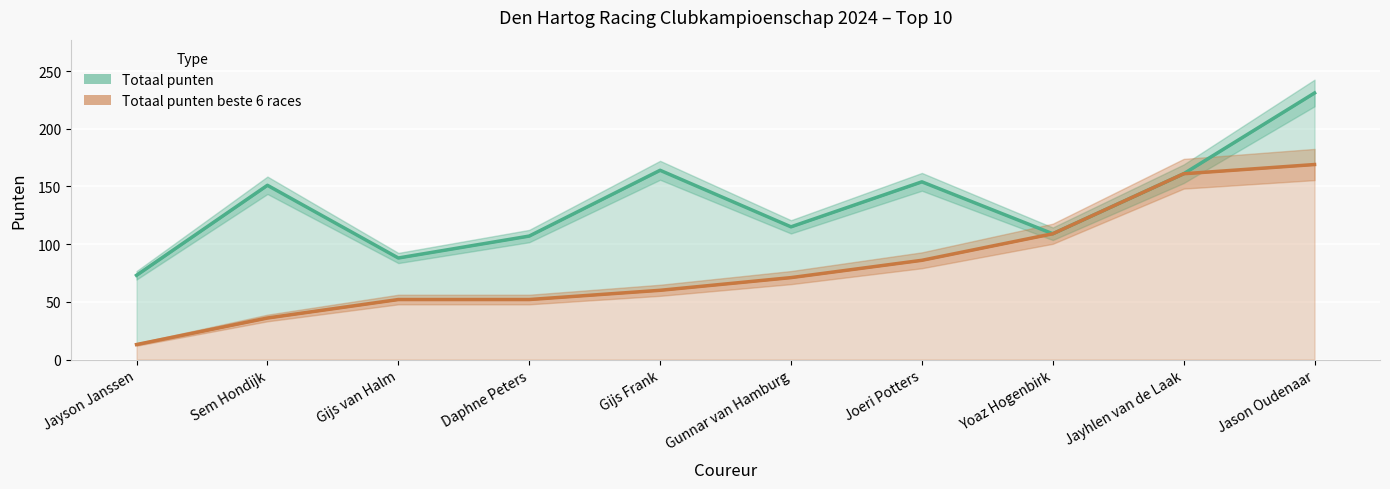

What is the spread (max minus min) of values at Jayson Janssen?

60